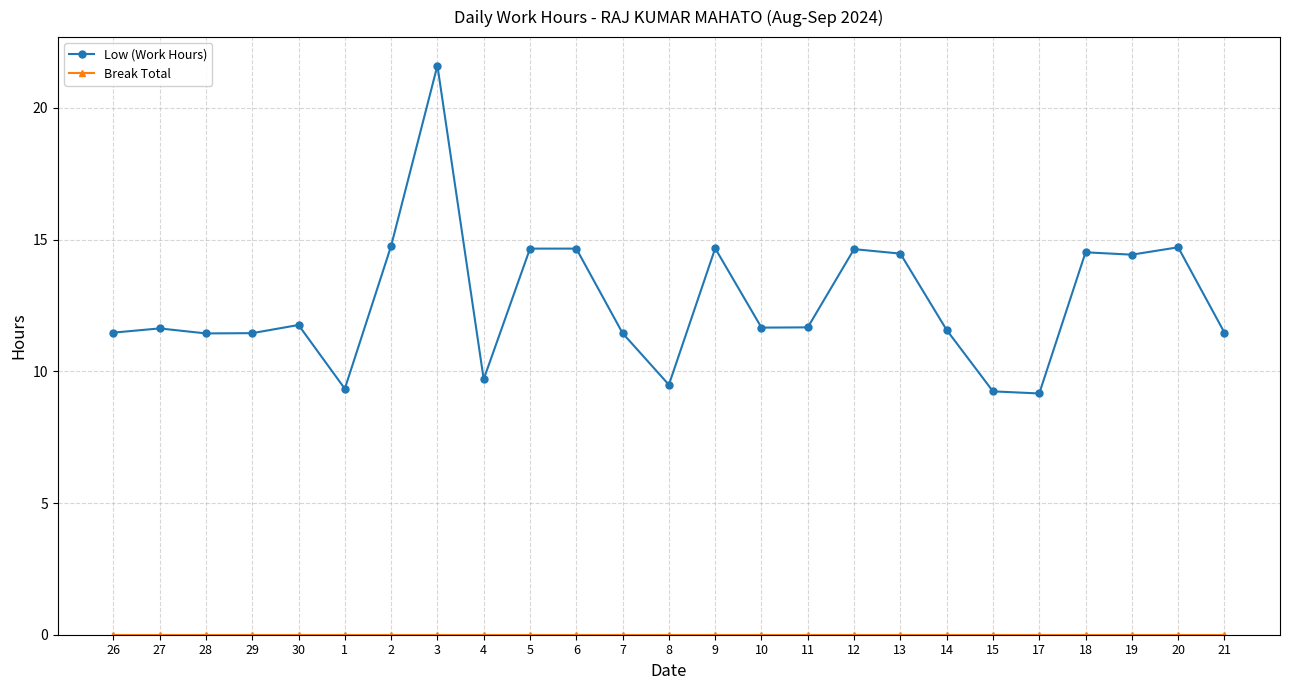

What is the average value of the Low (Work Hours) series?

12.6